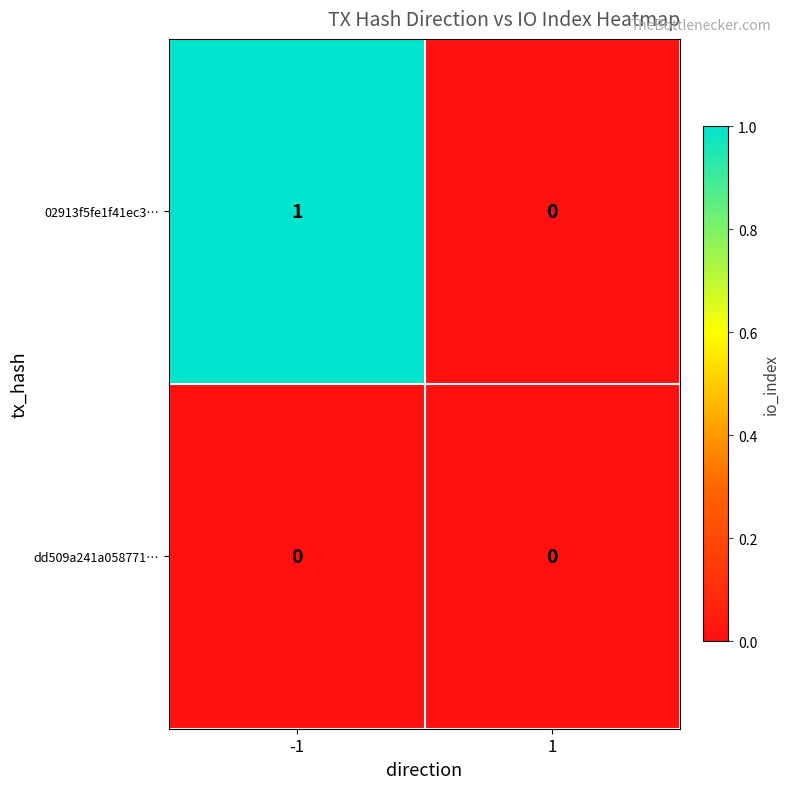

True or false: 02913f5fe1f41ec3… has a value of 2 at -1.

False